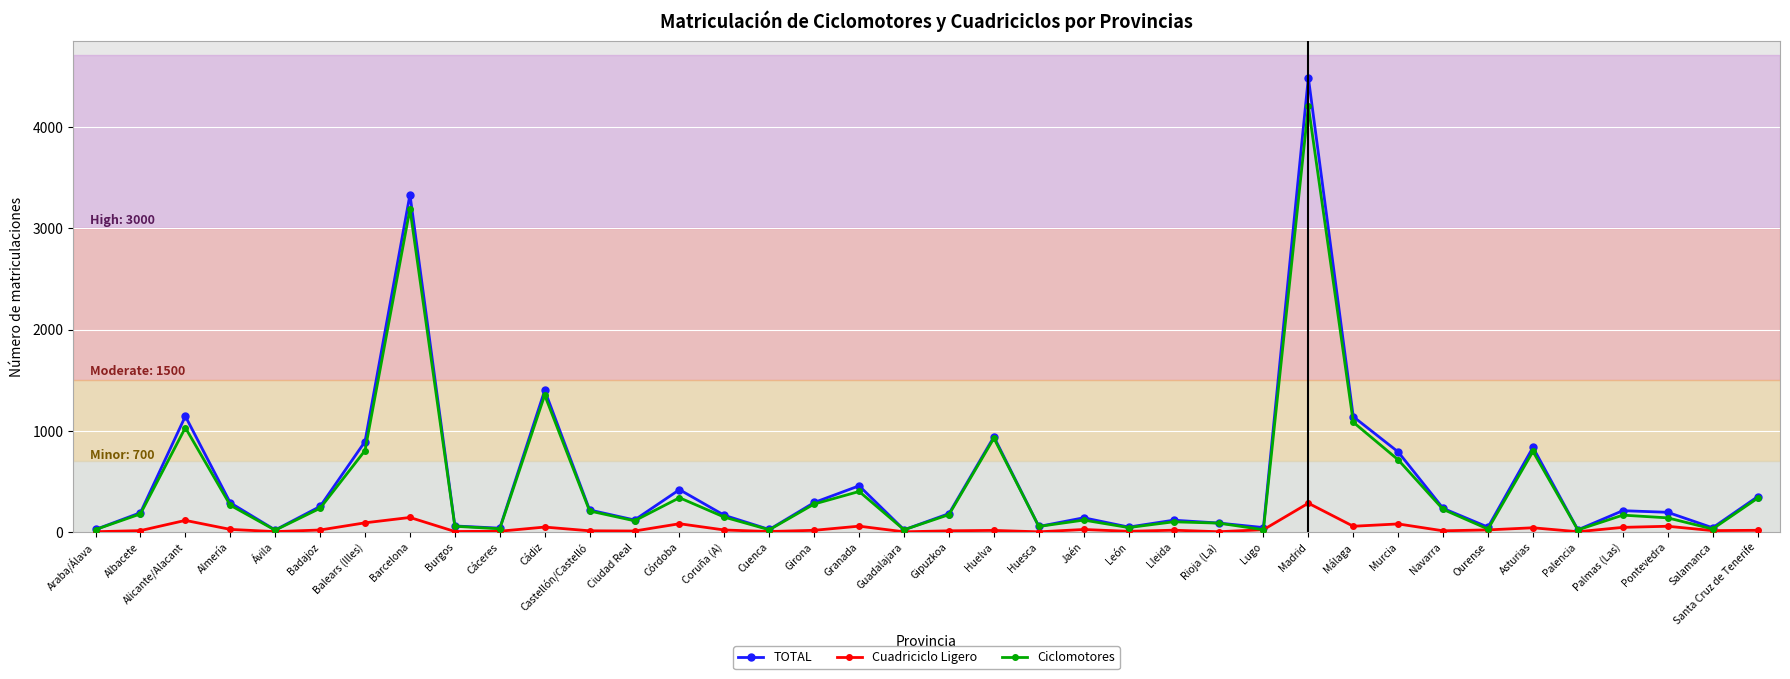

At which label does Cuadriciclo Ligero reach its peak?

Madrid